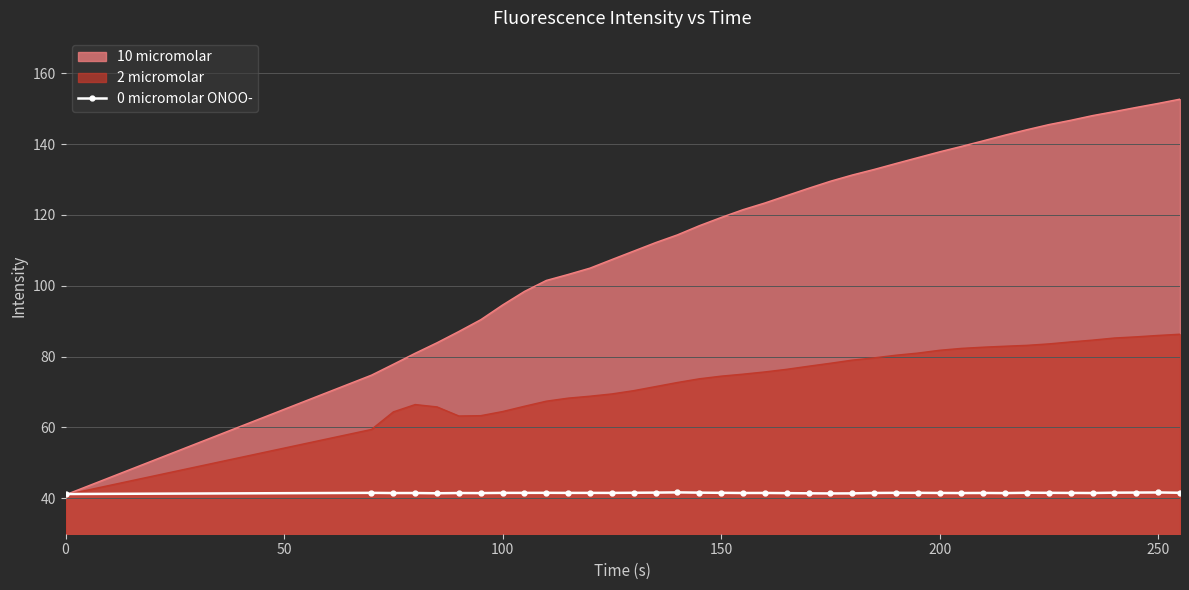

Which series has the widest spread of values?

10 micromolar